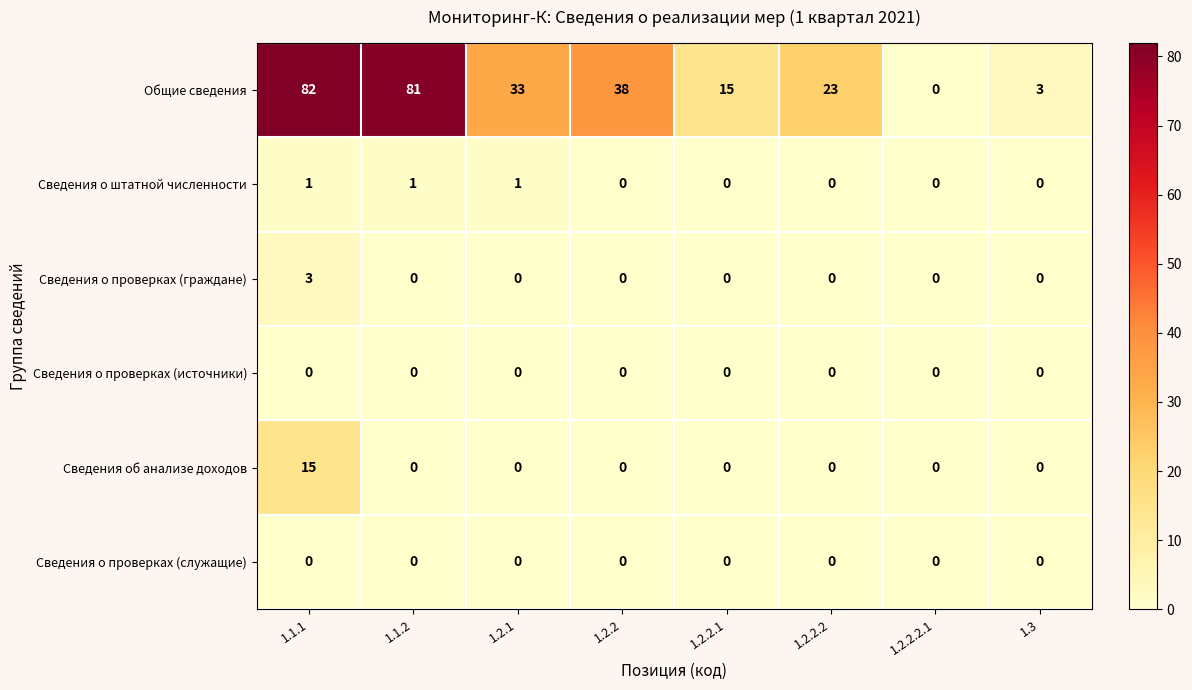

What is the maximum value shown in the chart?

82